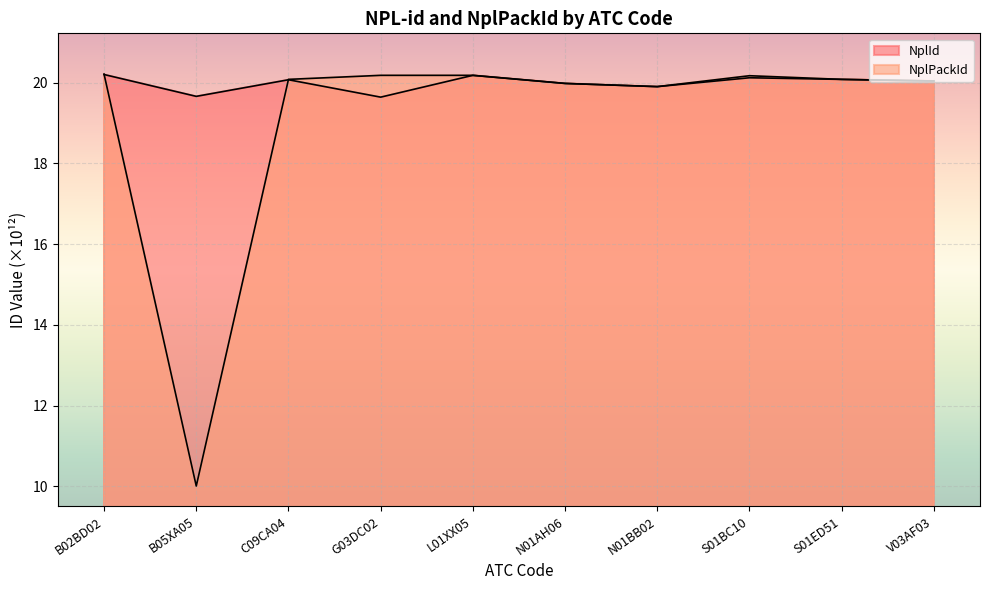

Where is the first local minimum for NplPackId?

B05XA05